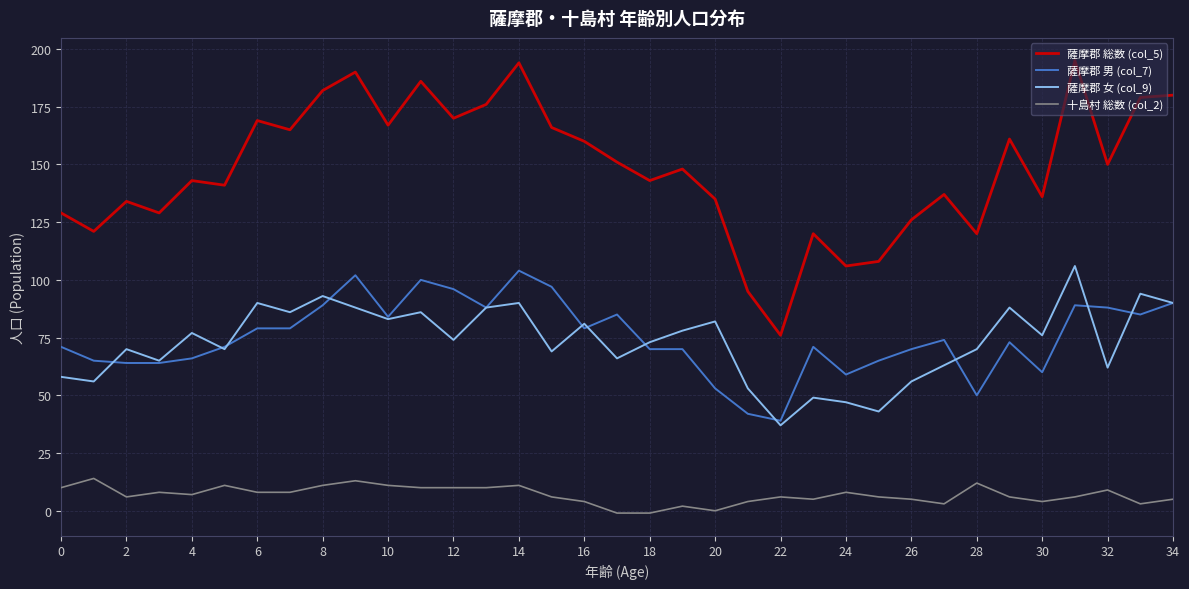

True or false: 薩摩郡 総数 (col_5) and 薩摩郡 男 (col_7) intersect in this chart.

False